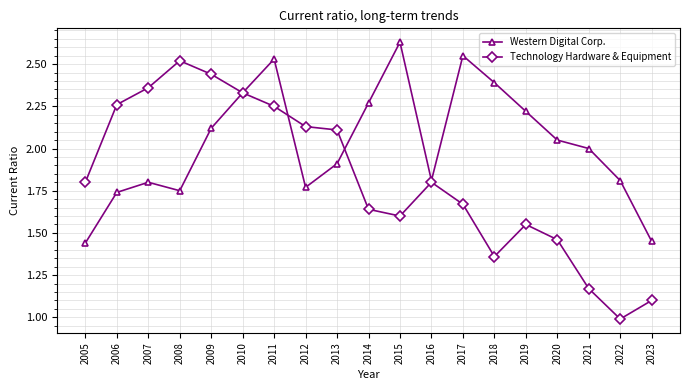

Which category has the highest value across all series?

2015